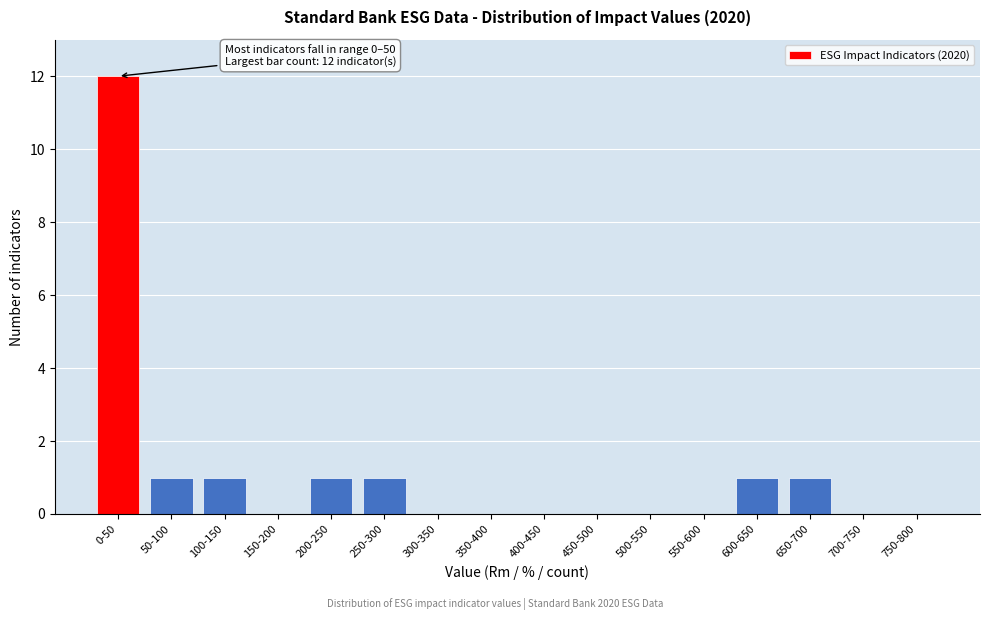

Reading left to right, what are all the values shown in this chart?

0-50=12	50-100=1	100-150=1	150-200=0	200-250=1	250-300=1	300-350=0	350-400=0	400-450=0	450-500=0	500-550=0	550-600=0	600-650=1	650-700=1	700-750=0	750-800=0